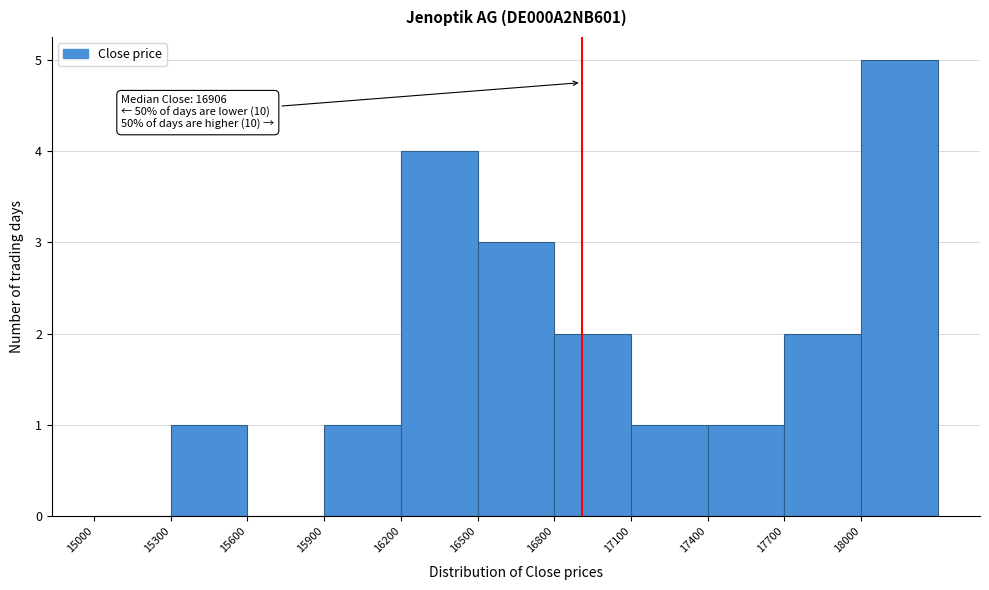

Which range on the x-axis has the tallest bar?

18000 to 18300